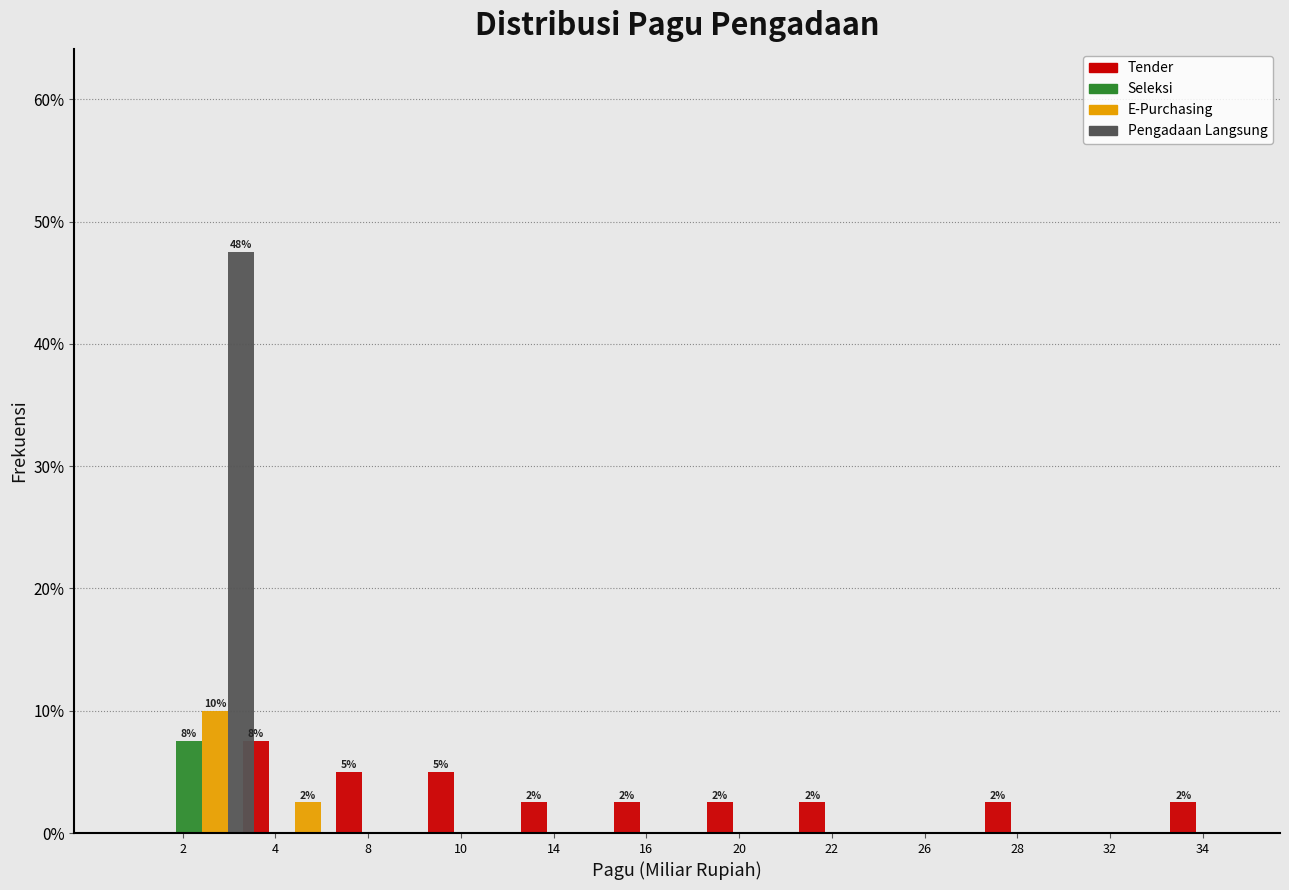

The E-Purchasing series shows 3.1 at 34. True or false?

False